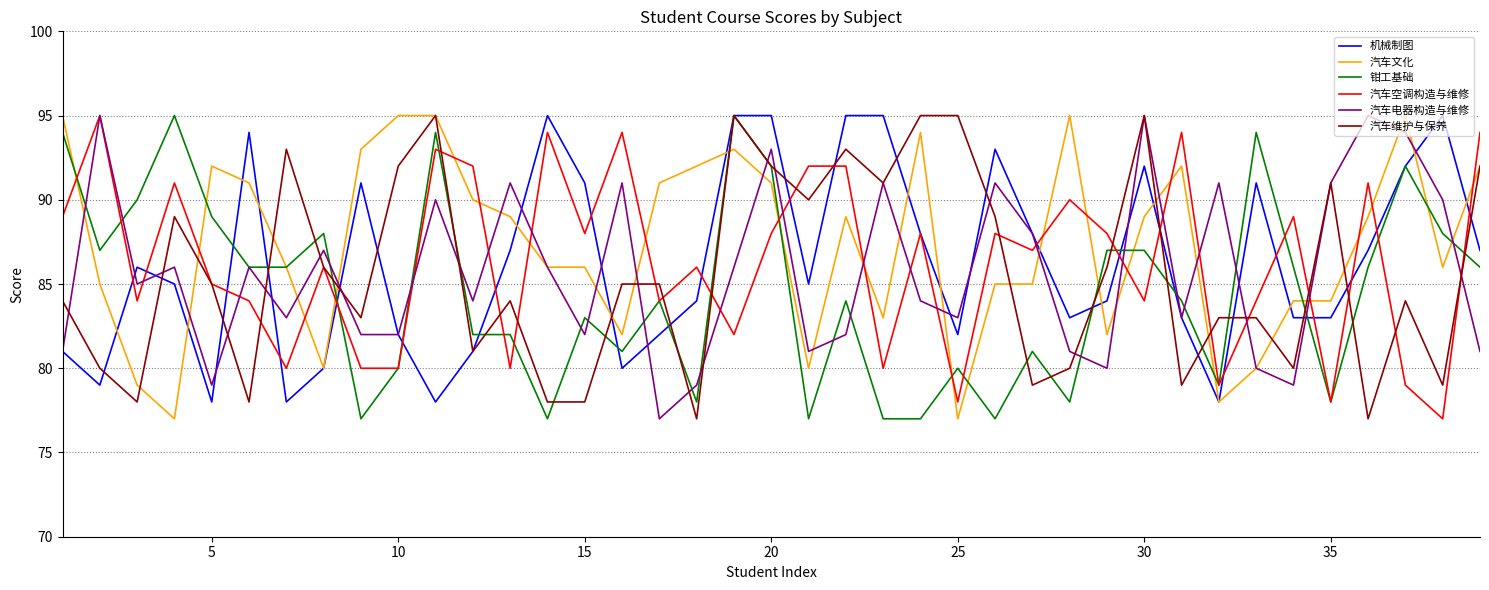

What is the minimum value shown in the chart?

77